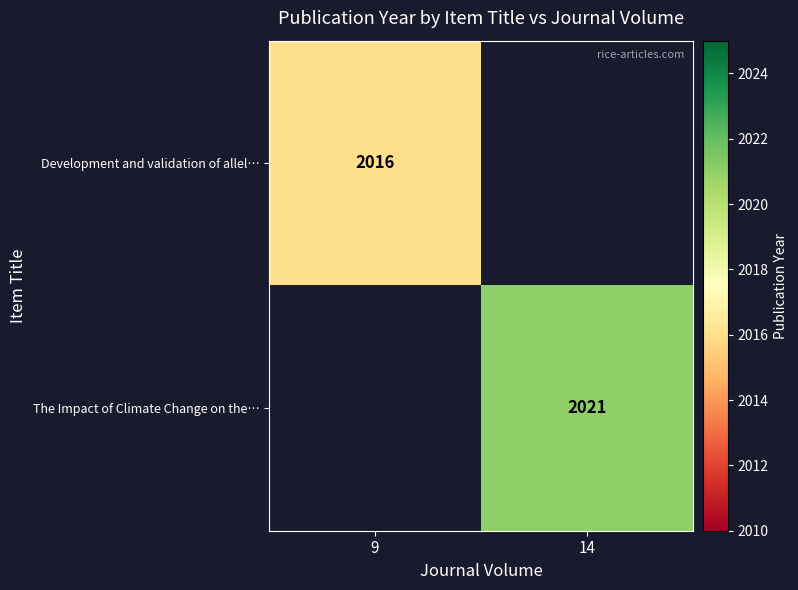

Is it true that The Impact of Climate Change on the… equals 3077.2 at 14?

False